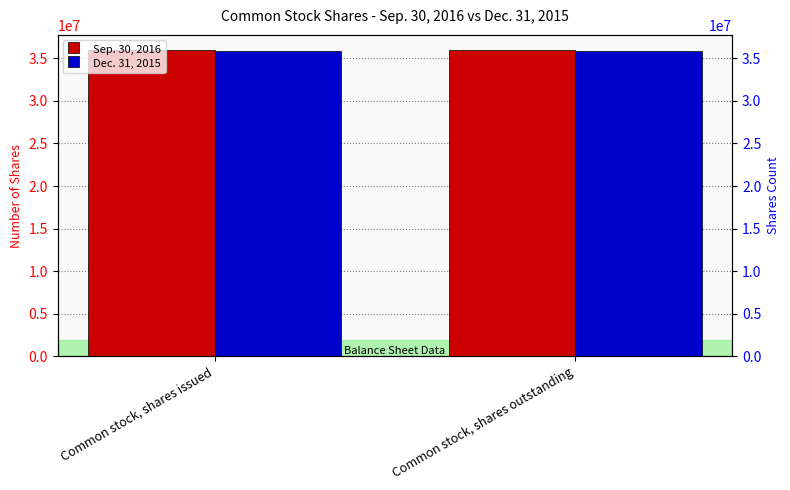

Reading left to right, transcribe all the data shown in this chart.

Sep. 30, 2016: Common stock, shares issued=35960333	Common stock, shares outstanding=35960333
Dec. 31, 2015: Common stock, shares issued=35904033	Common stock, shares outstanding=35904033